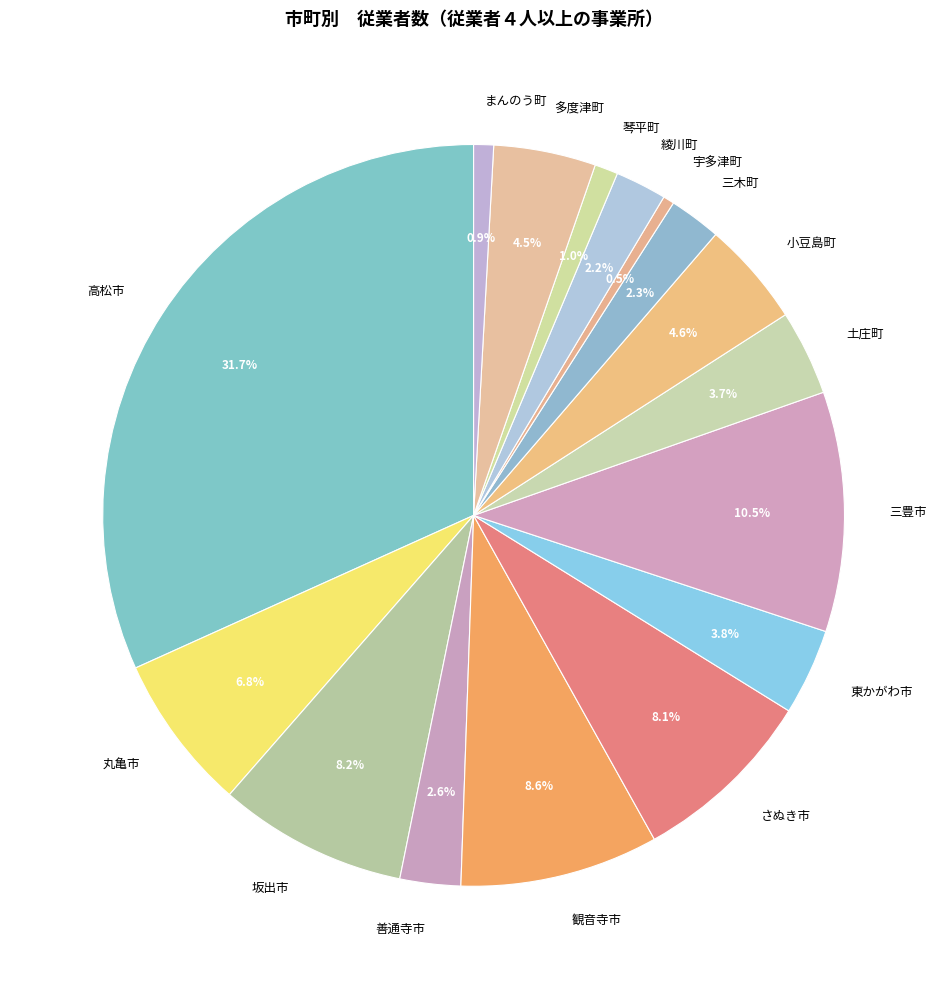

Is the sum of 丸亀市 and 高松市 greater than half?

No